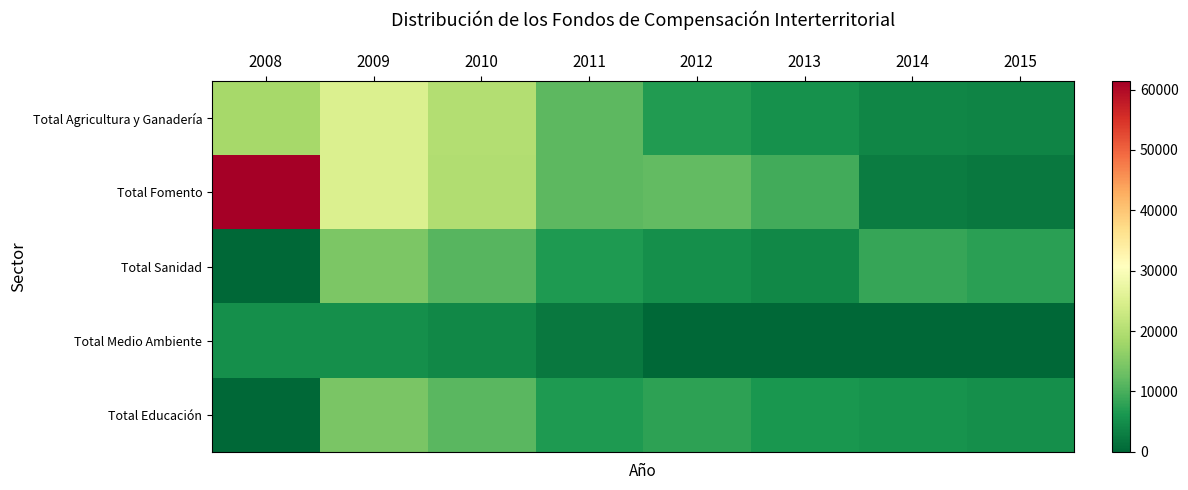

At how many categories does at least one series exceed 649?

8